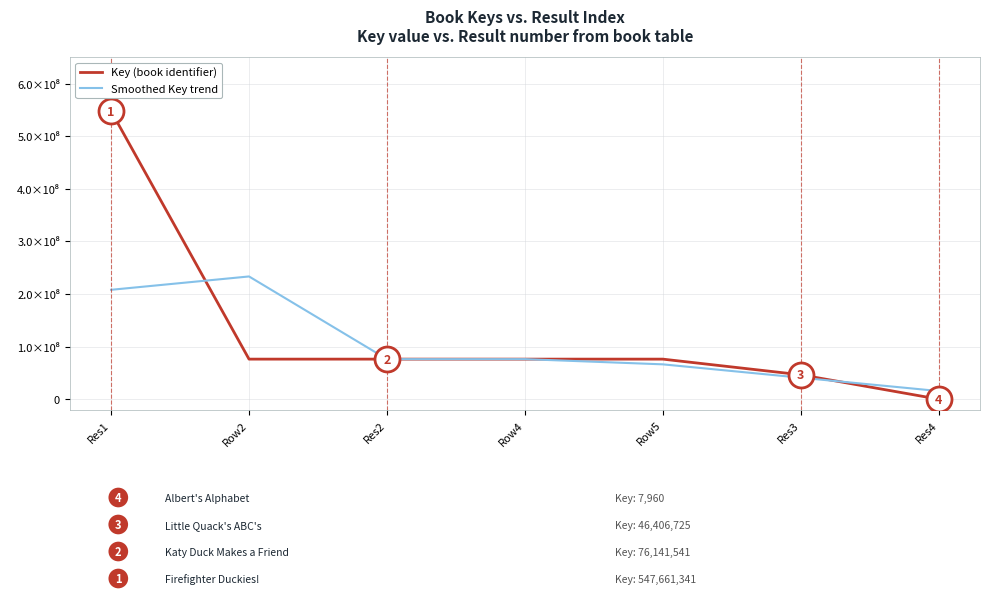

Is this an area chart (filled region under the line)?

No